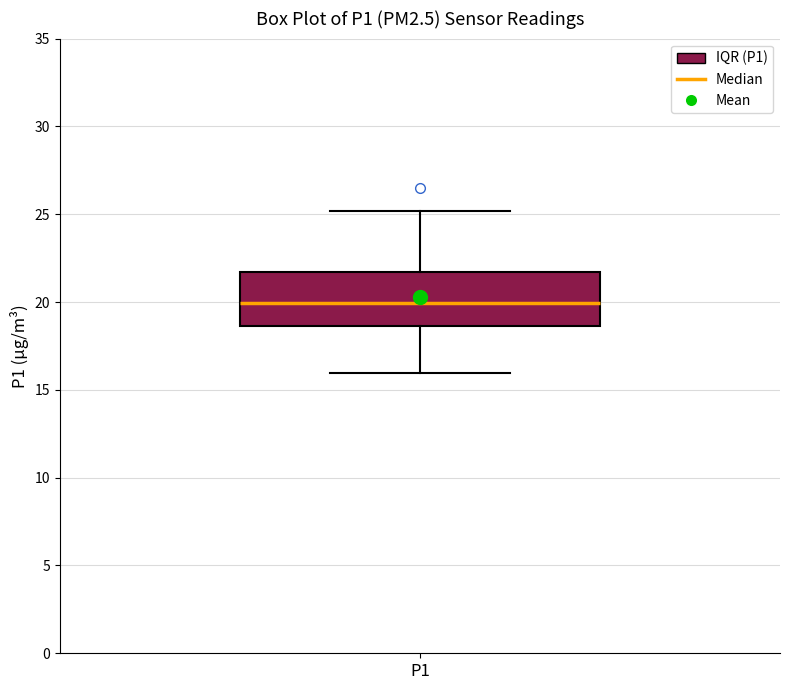

Transcribe this box plot: give where the median line is, the range the box spans, and where the two whiskers end, as read against the y-axis. The values are not printed on the chart, so give them approximately, as read against the axis.

median 20.0, box 18.5 to 21.5, whiskers 16.0 to 25.0